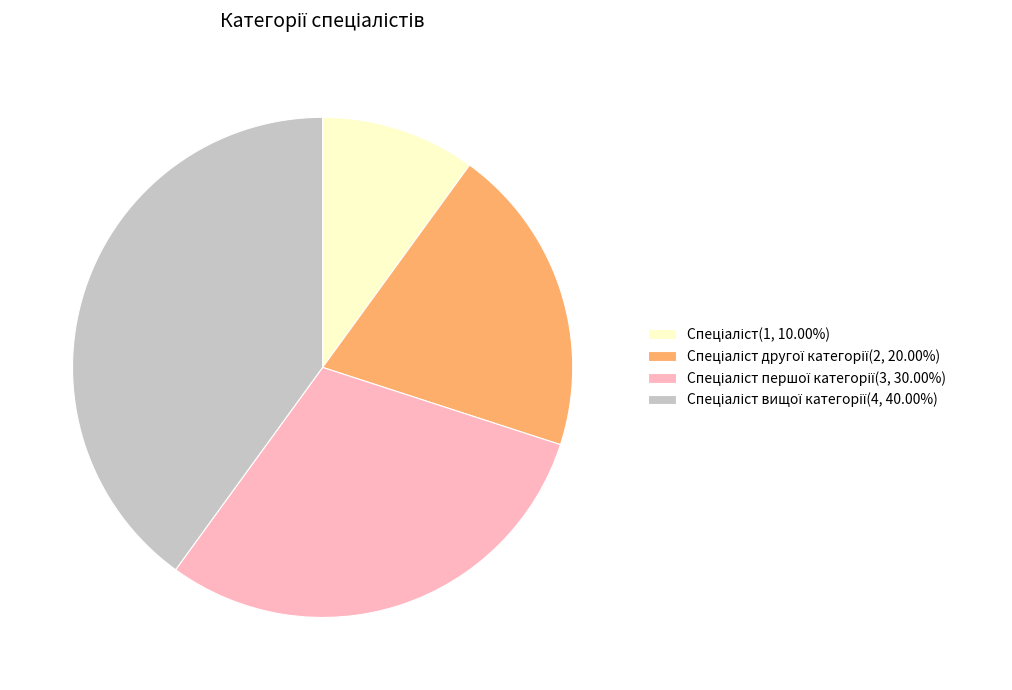

Is there a majority slice in this chart?

No